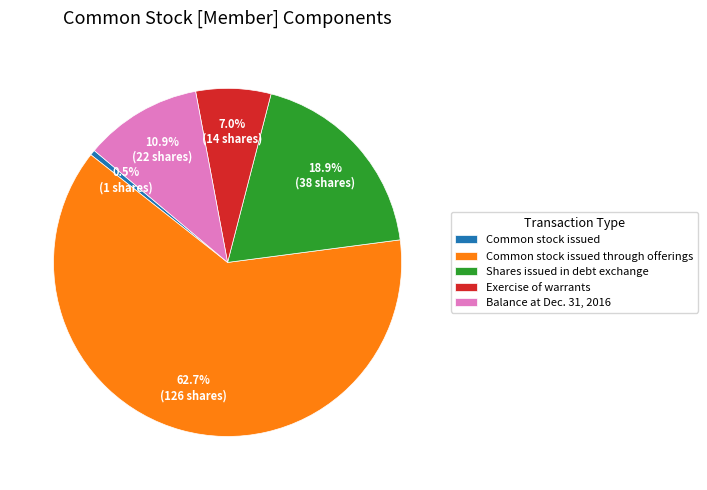

Is there any slice that represents more than half of the pie?

Yes